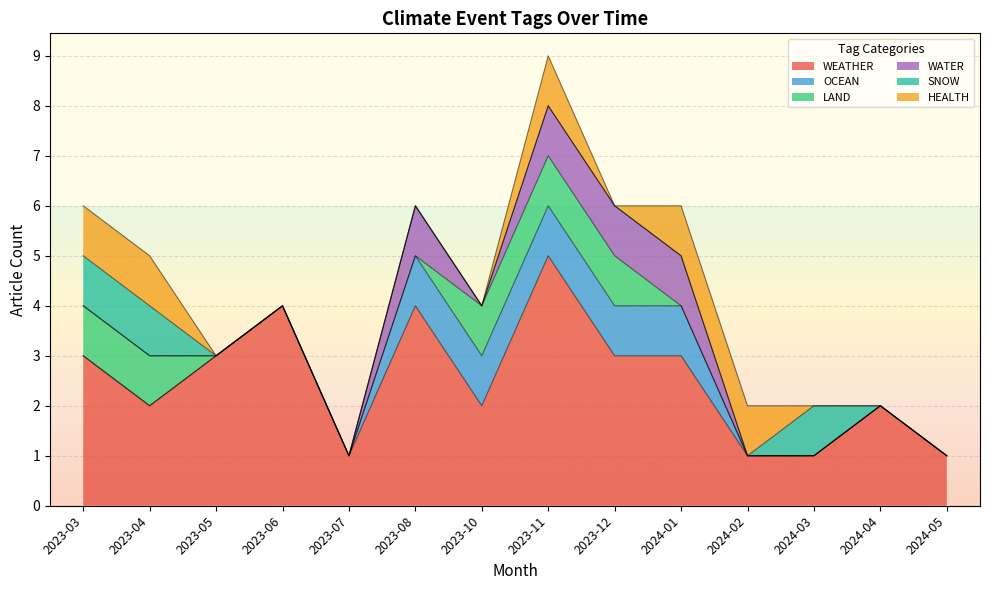

Which series has the widest spread of values?

WEATHER